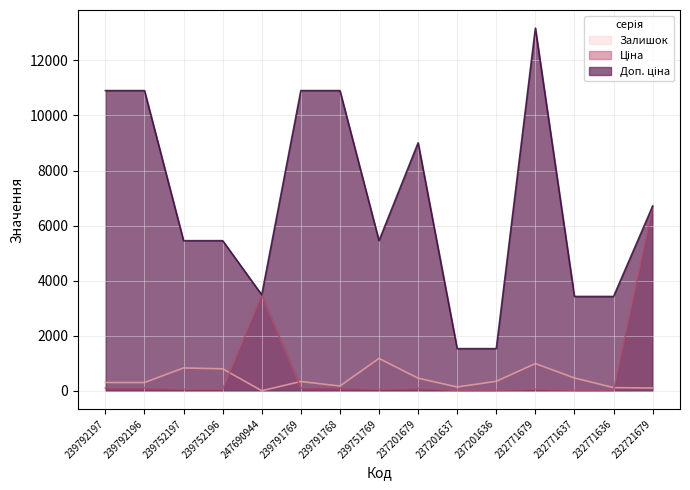

What is the total value across all series at 237201637?

1684.3